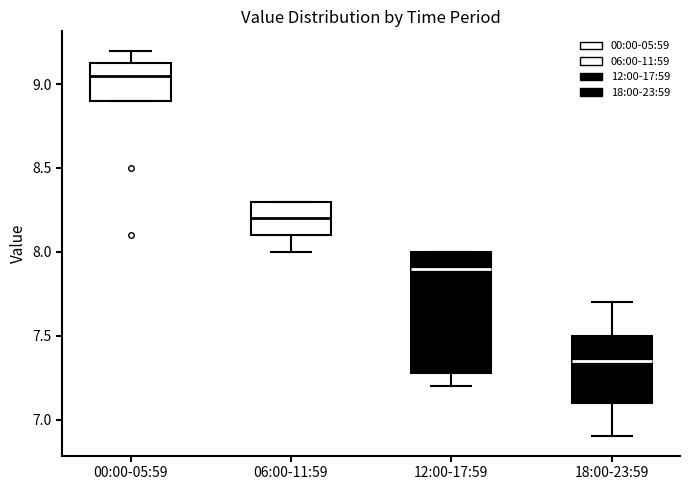

Comparing the boxes themselves (not the whiskers), which one is the tallest?

12:00-17:59